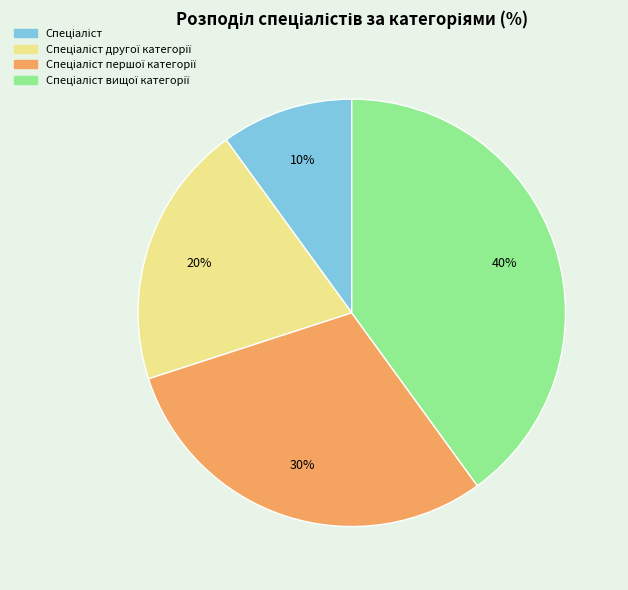

Does any single category account for the majority?

No